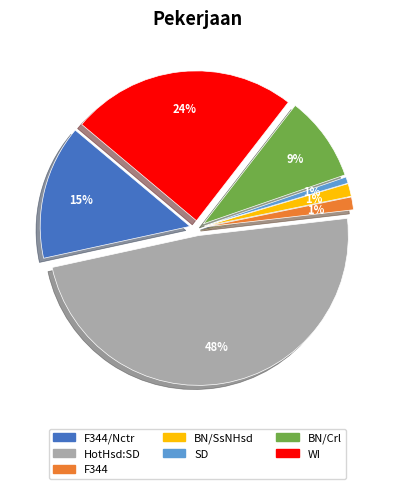

How many slices are in this pie chart?

7